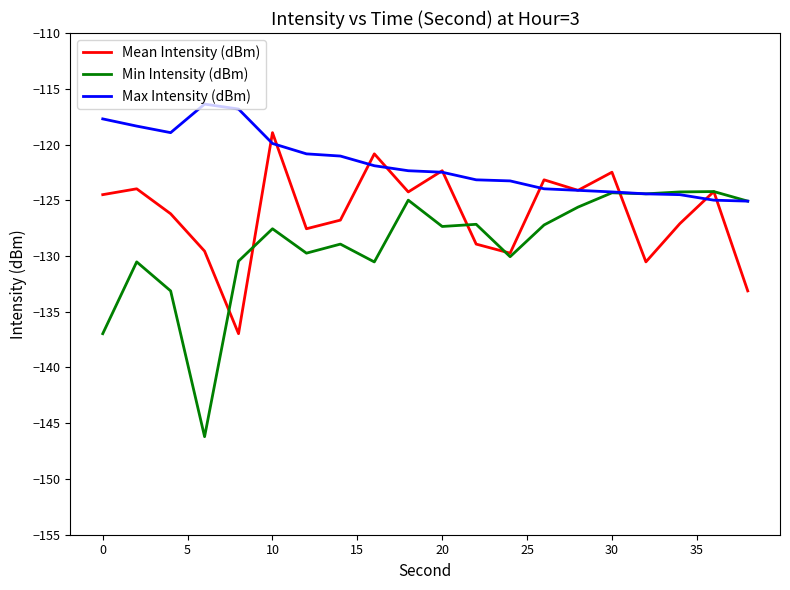

Which series has the largest total across all categories?

Max Intensity (dBm)